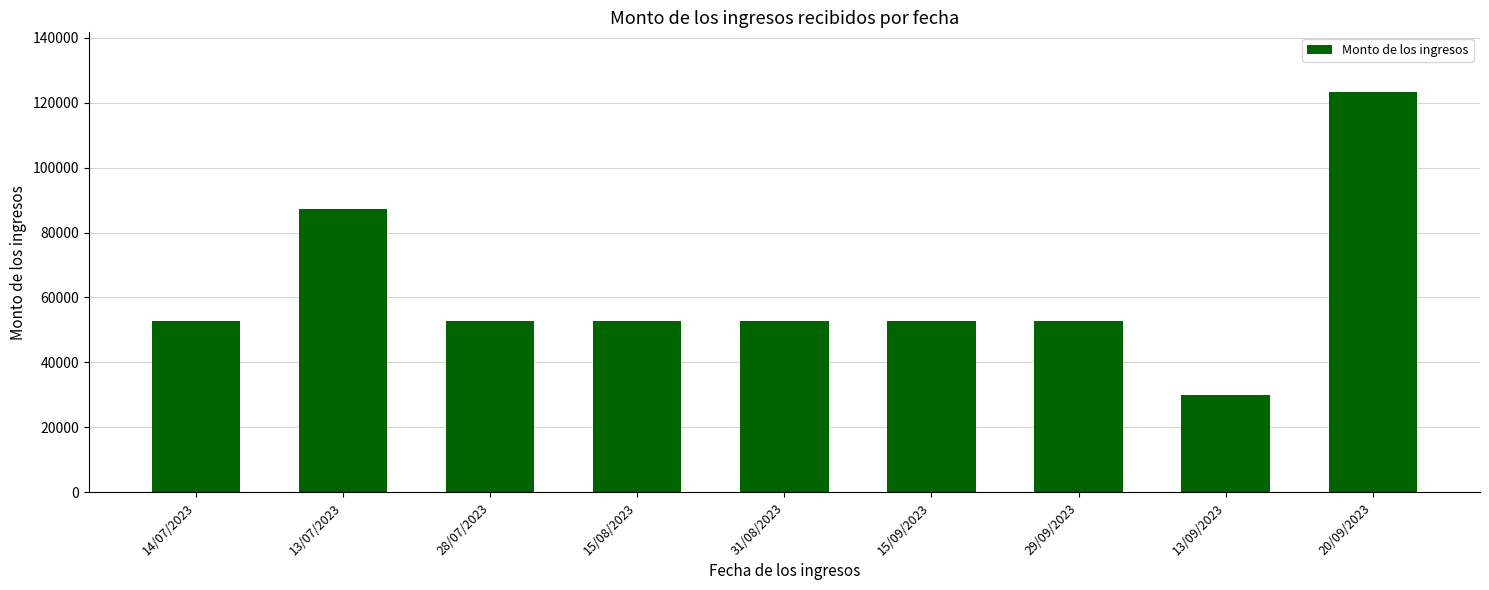

At which label does the data first exceed 52820?

14/07/2023